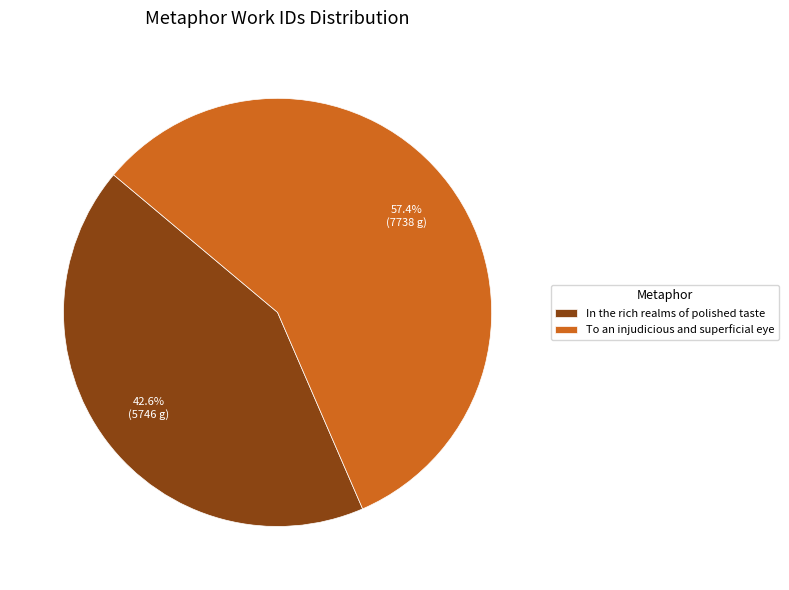

What is the ratio of the value at To an injudicious and superficial eye to the value at In the rich realms of polished taste?

1.3